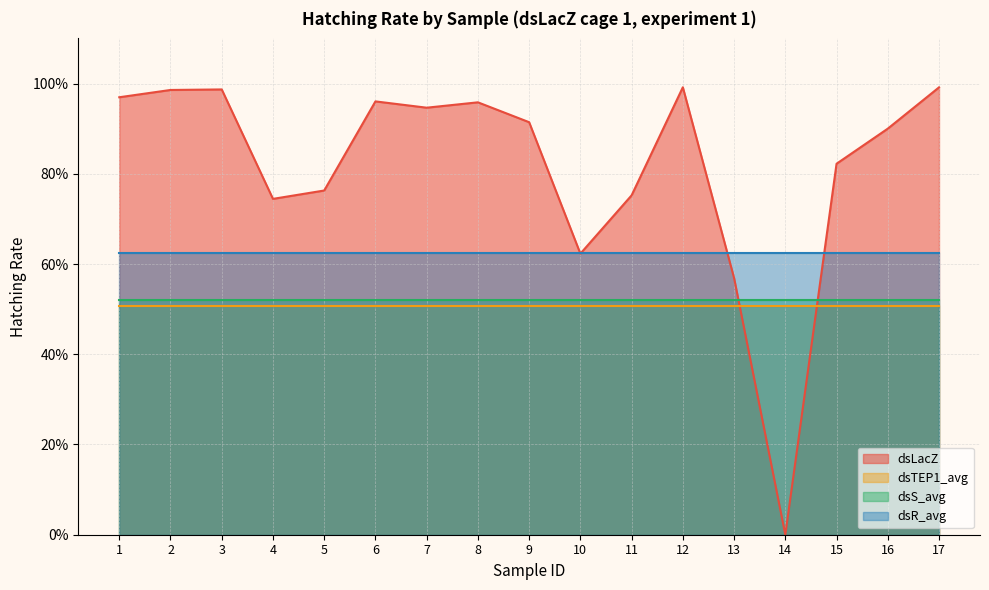

At which label does dsLacZ reach its minimum?

14